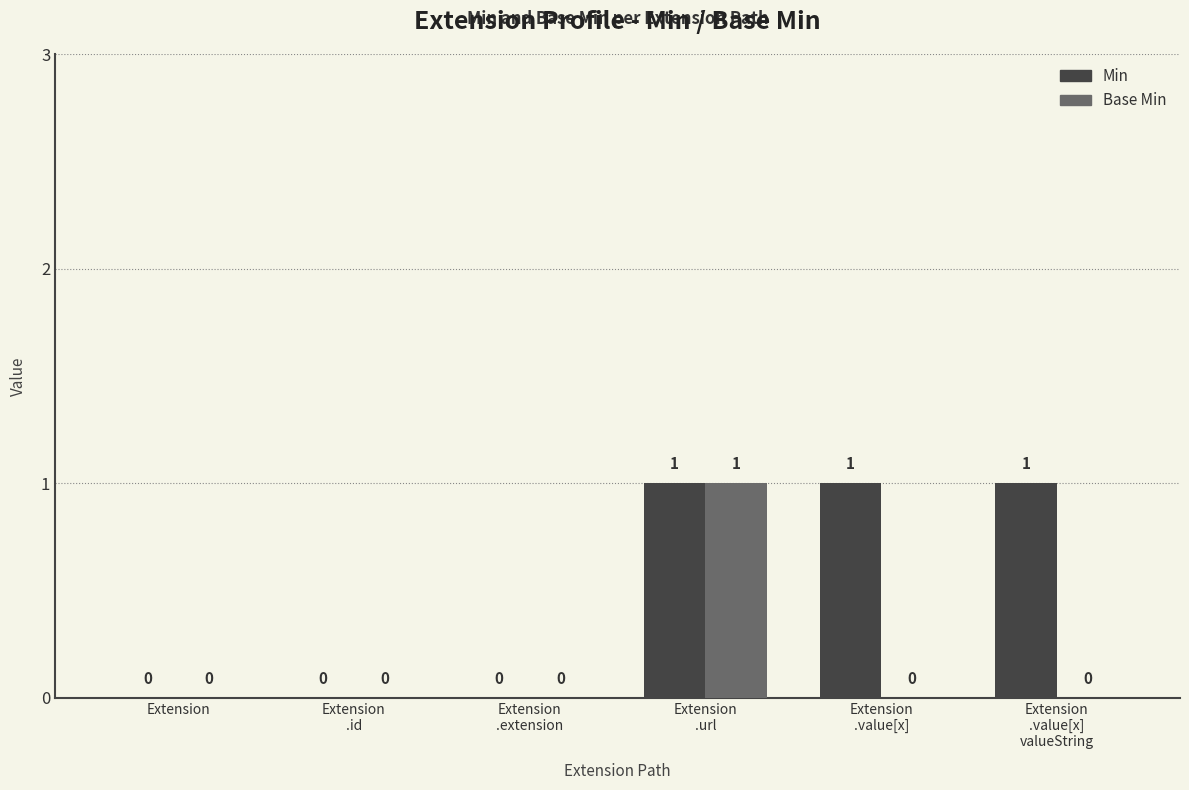

What is the sum of all Min values?

3